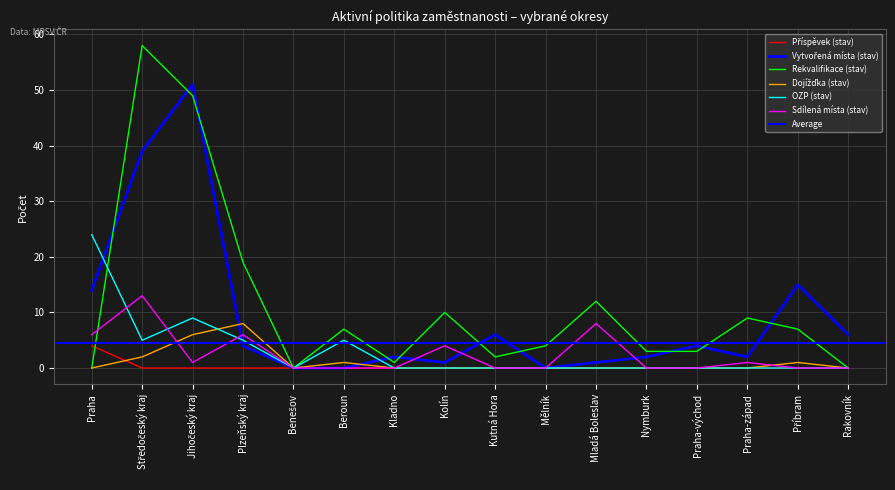

At which category does Vytvořená místa (stav) reach its first local valley?

Kolín